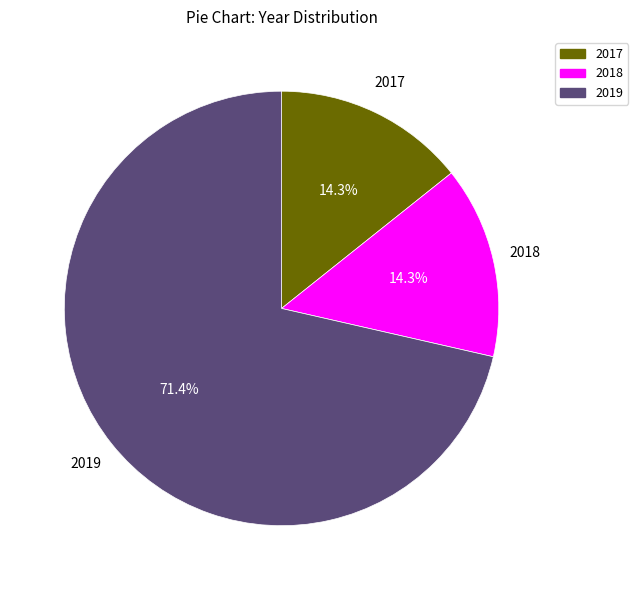

What is the majority slice?

2019